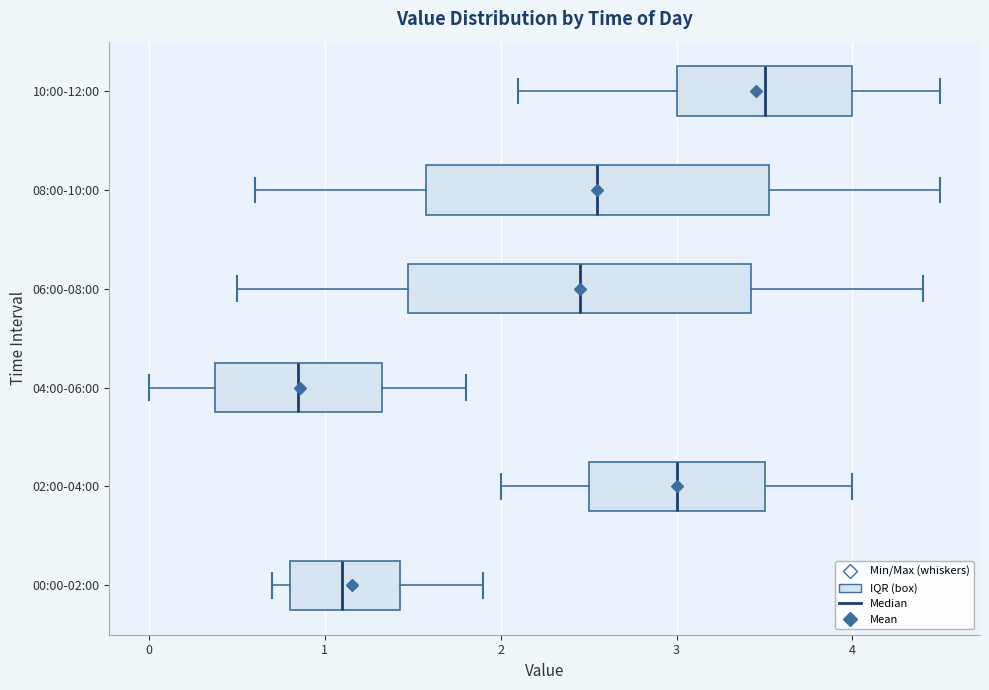

Which box's median line is the furthest to the left?

04:00-06:00